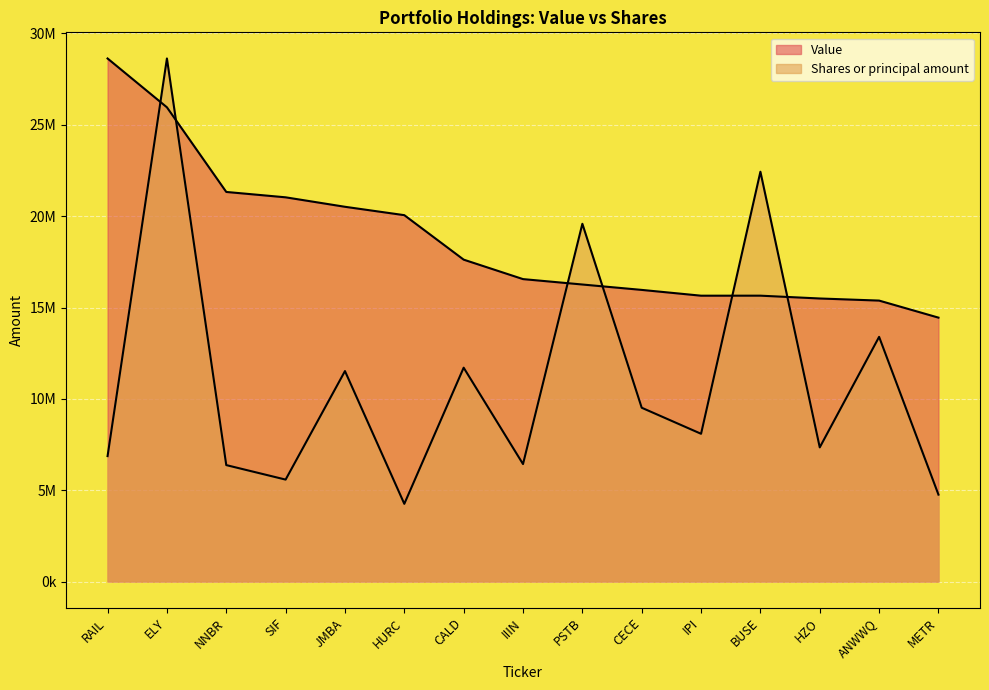

At which category does the chart reach its peak across all series?

RAIL